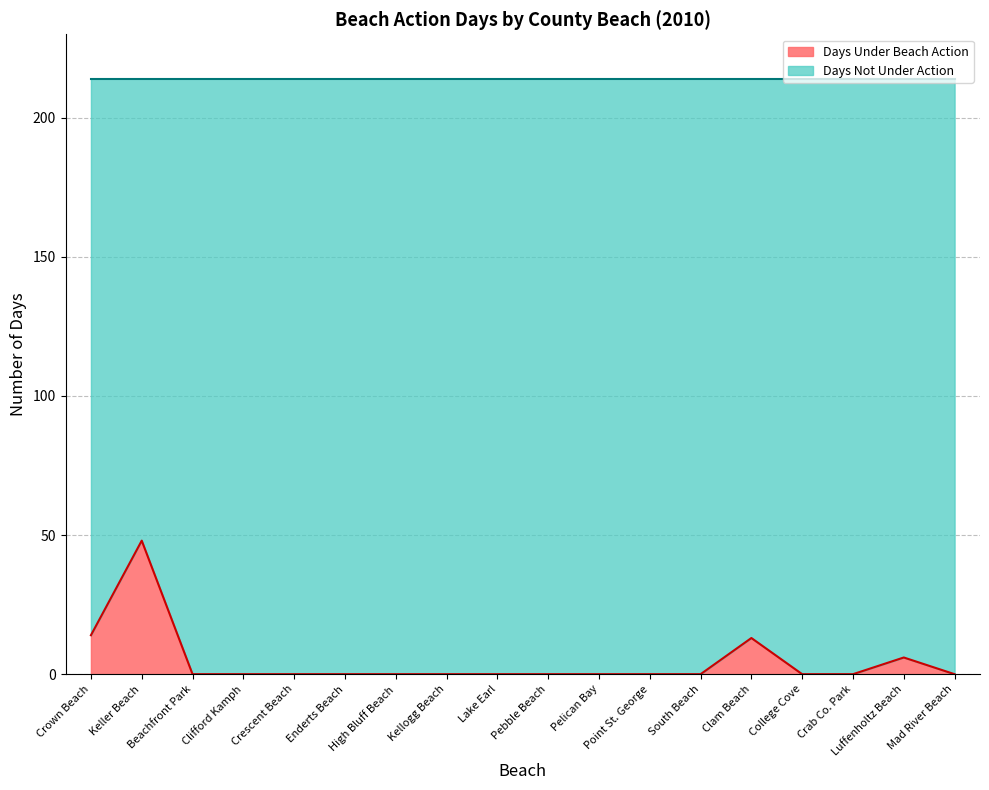

True or false: the data has more than 2 interior local peaks.

True